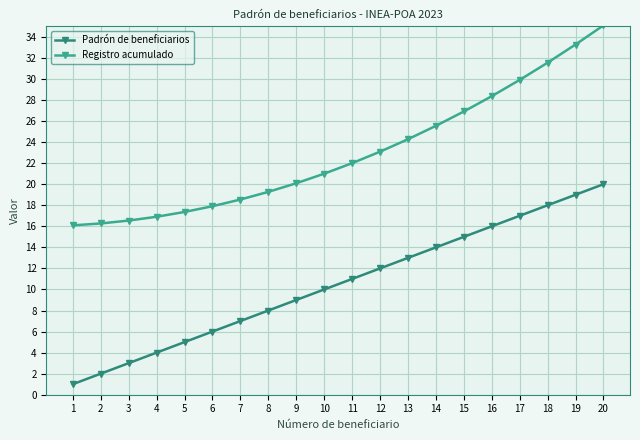

What is the smallest value displayed?

1.0